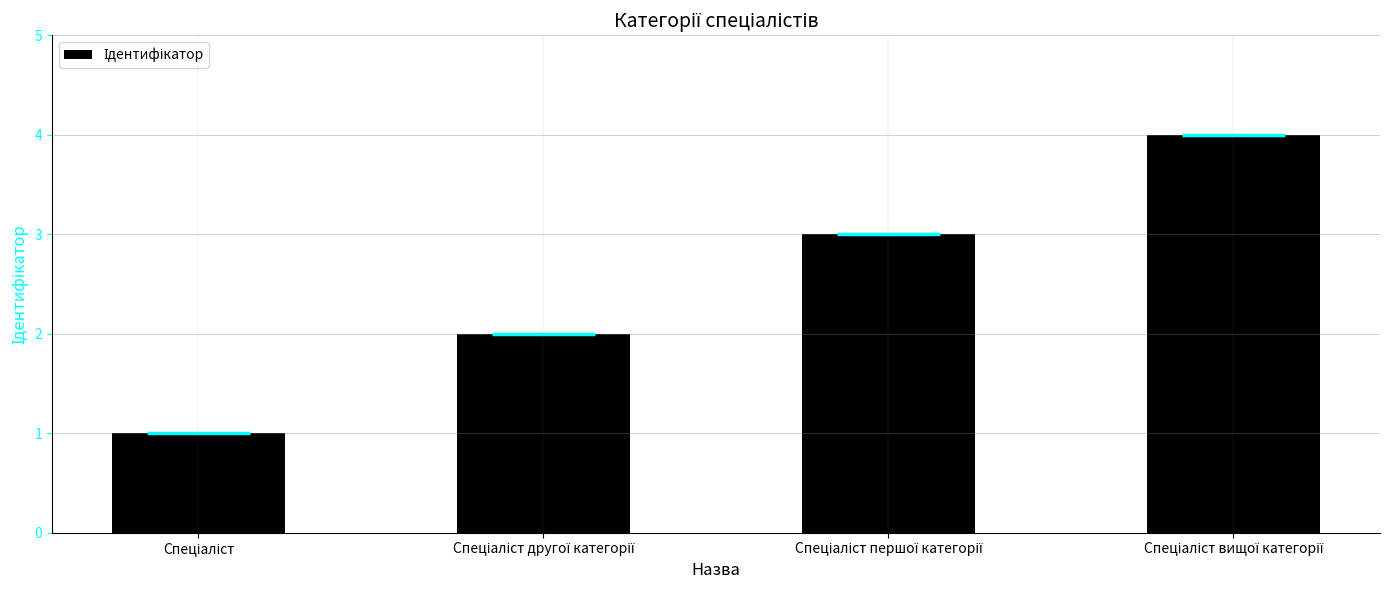

Count the number of data series in this chart.

1